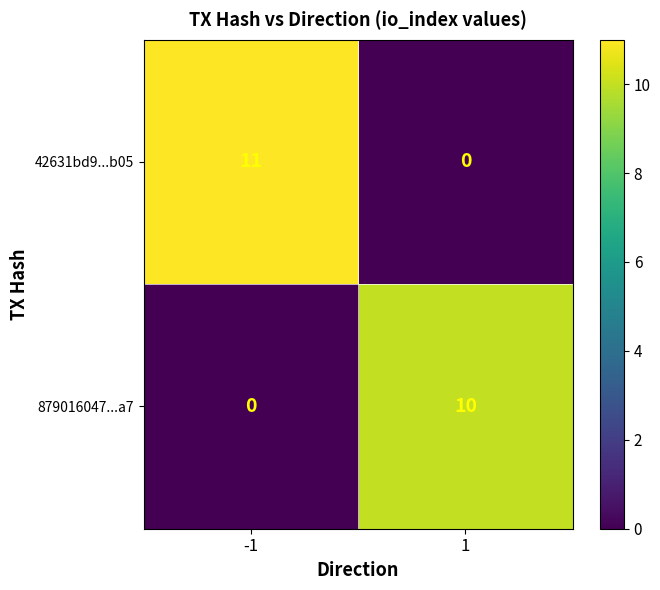

Reading right to left, what are all the values shown in this chart?

42631bd9...b05: 0	11
879016047...a7: 10	0